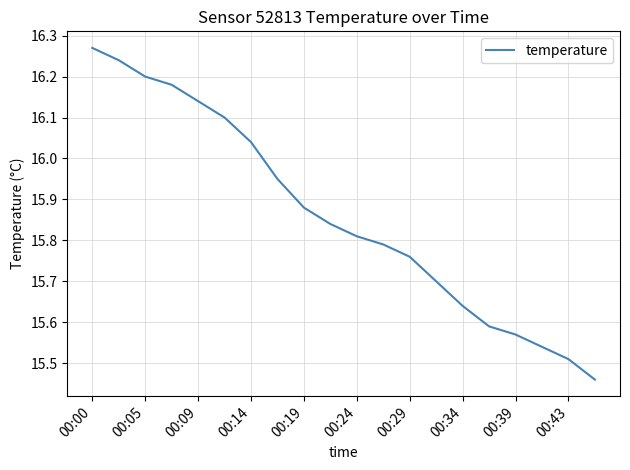

What is the difference between the maximum and minimum values?

0.8